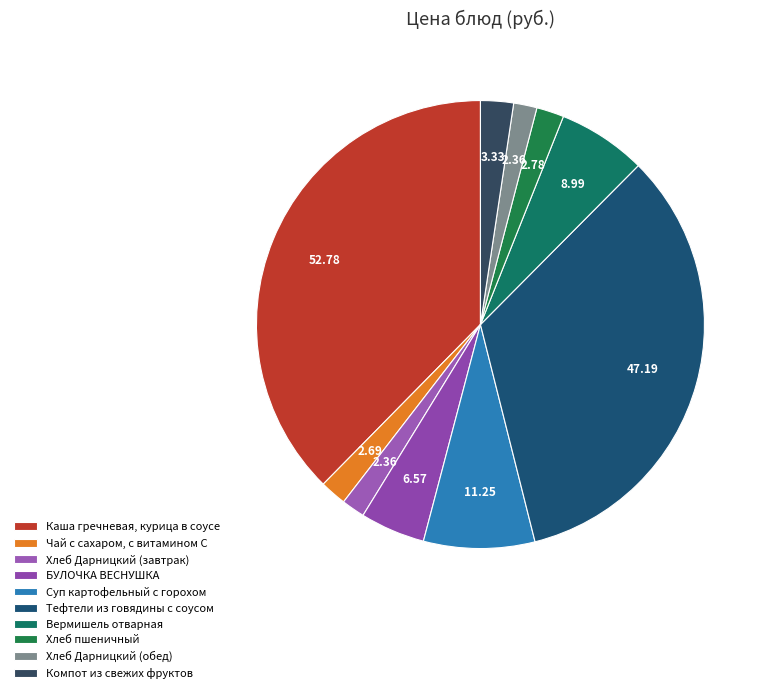

Count the number of slices in the pie.

10